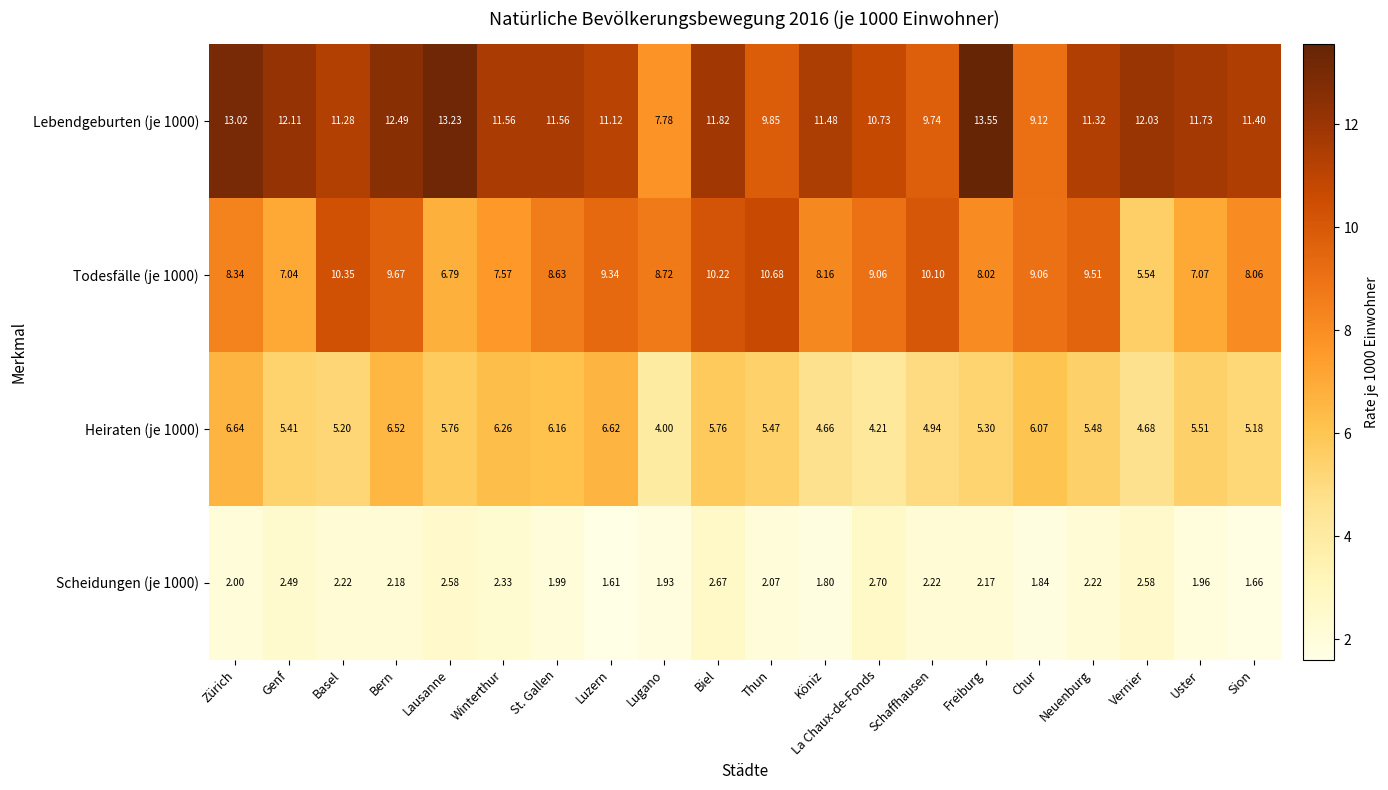

Which category has the lowest value across all series?

Luzern